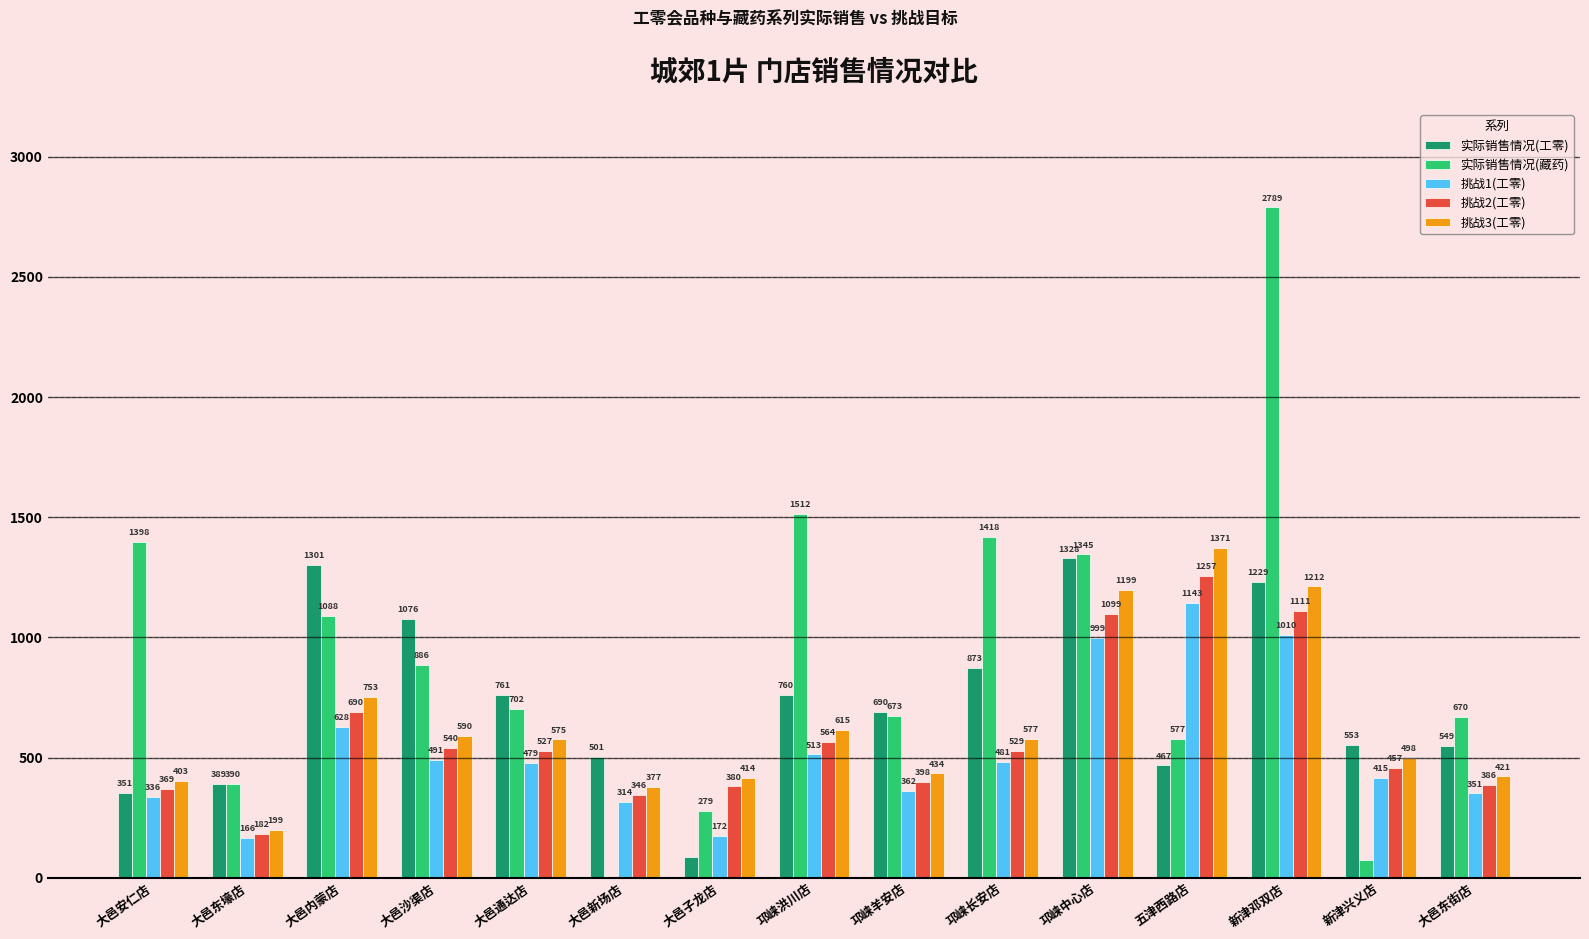

What is the approximate value of 挑战2(工零) at 邛崃长安店?

529.0